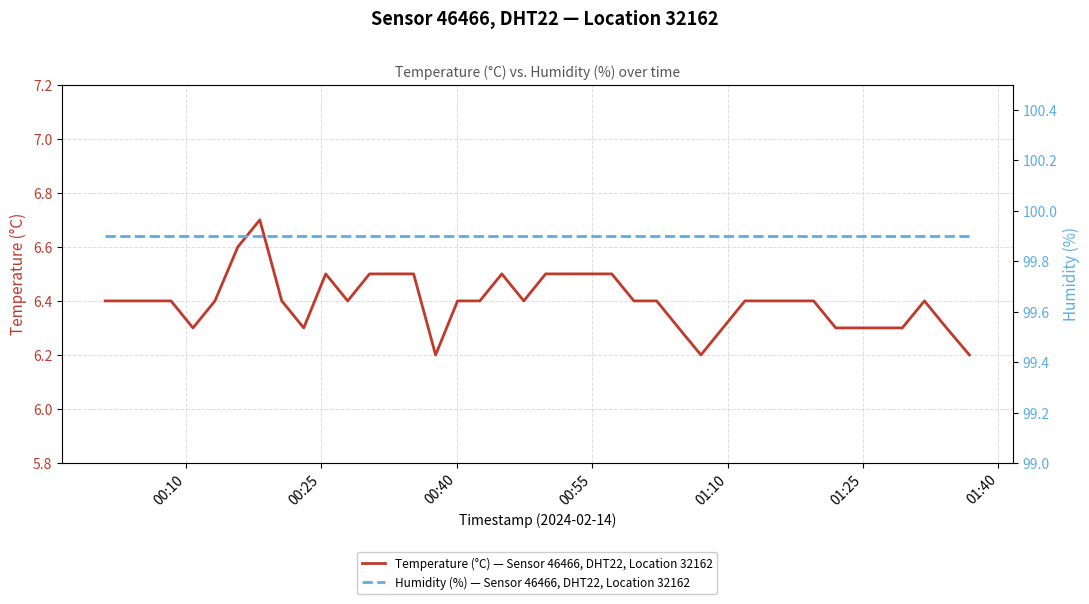

What is the greatest value displayed?

99.9